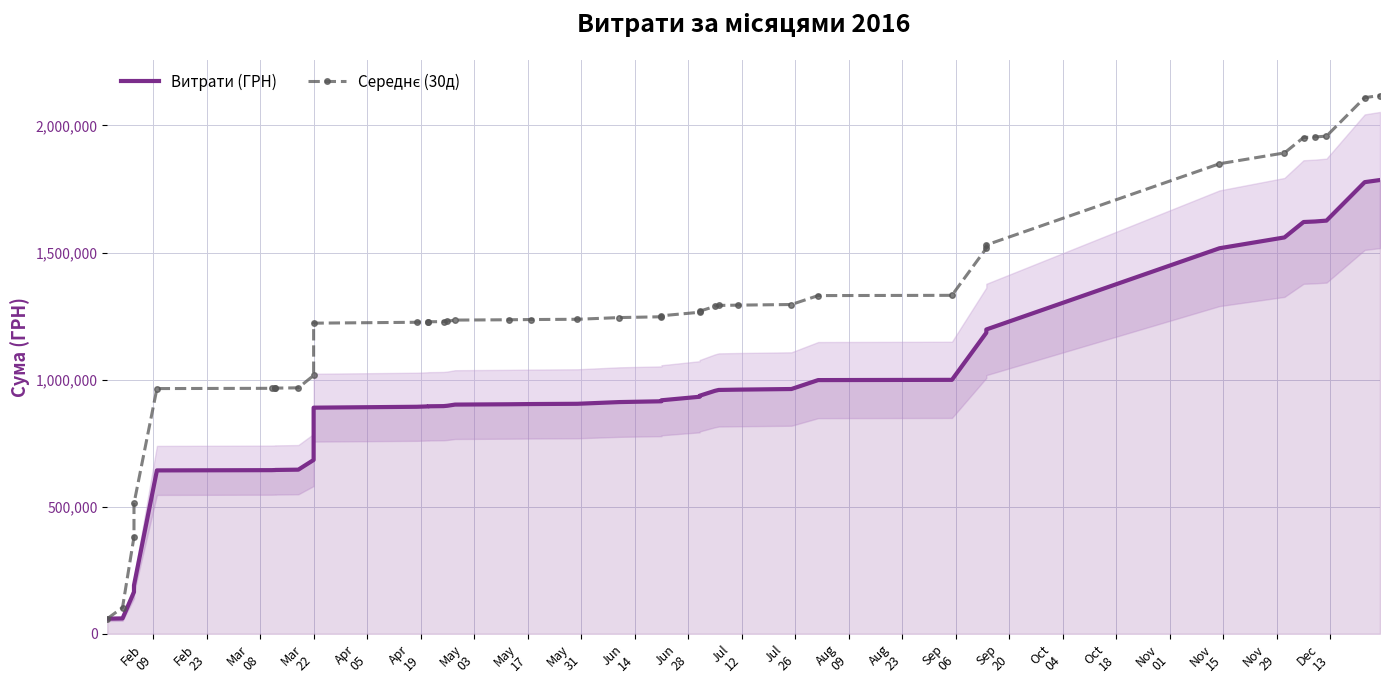

What are all the series names shown in the legend?

Витрати (ГРН), Середнє (30д)